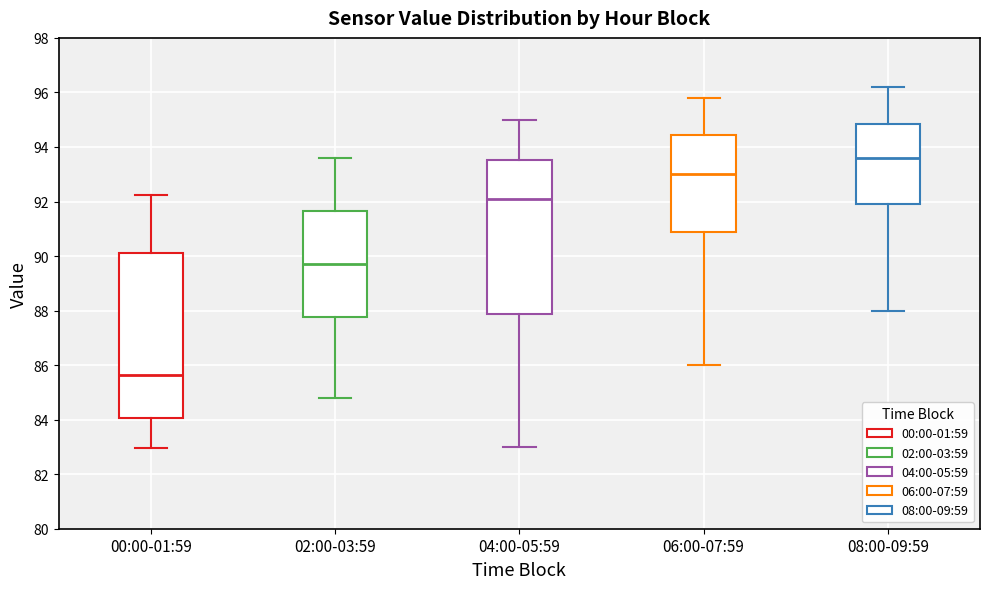

Where is the upper edge of the box for 06:00-07:59 on the y-axis? The values are not printed on the chart, so give them approximately, as read against the axis.

94.4